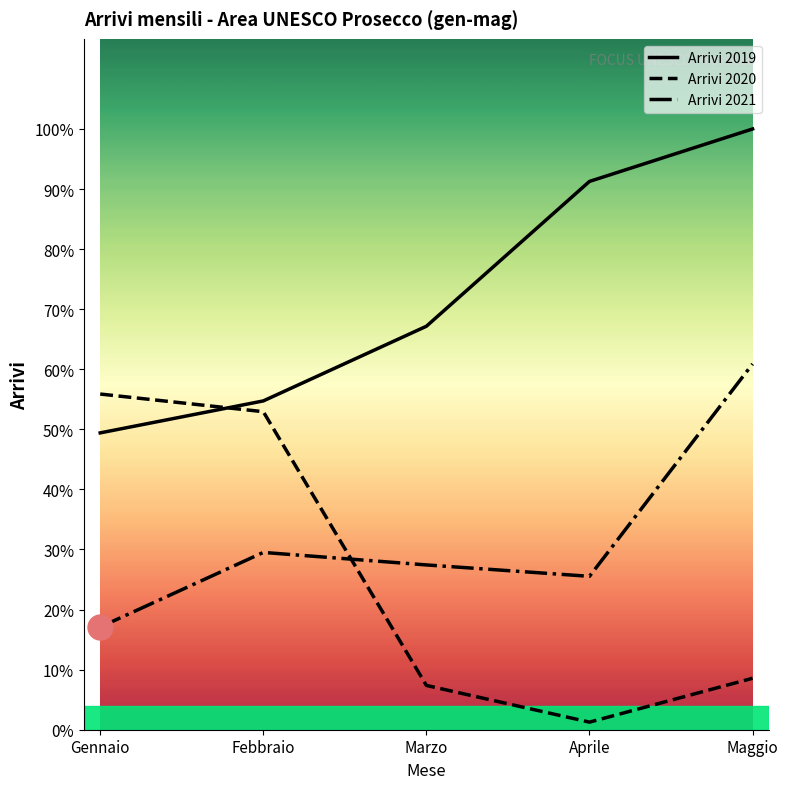

Reading left to right, transcribe all the data shown in this chart.

Arrivi 2019: Gennaio=8880	Febbraio=9836	Marzo=12070	Aprile=16403	Maggio=17972
Arrivi 2020: Gennaio=10042	Febbraio=9514	Marzo=1325	Aprile=227	Maggio=1539
Arrivi 2021: Gennaio=3072	Febbraio=5304	Marzo=4930	Aprile=4589	Maggio=10942